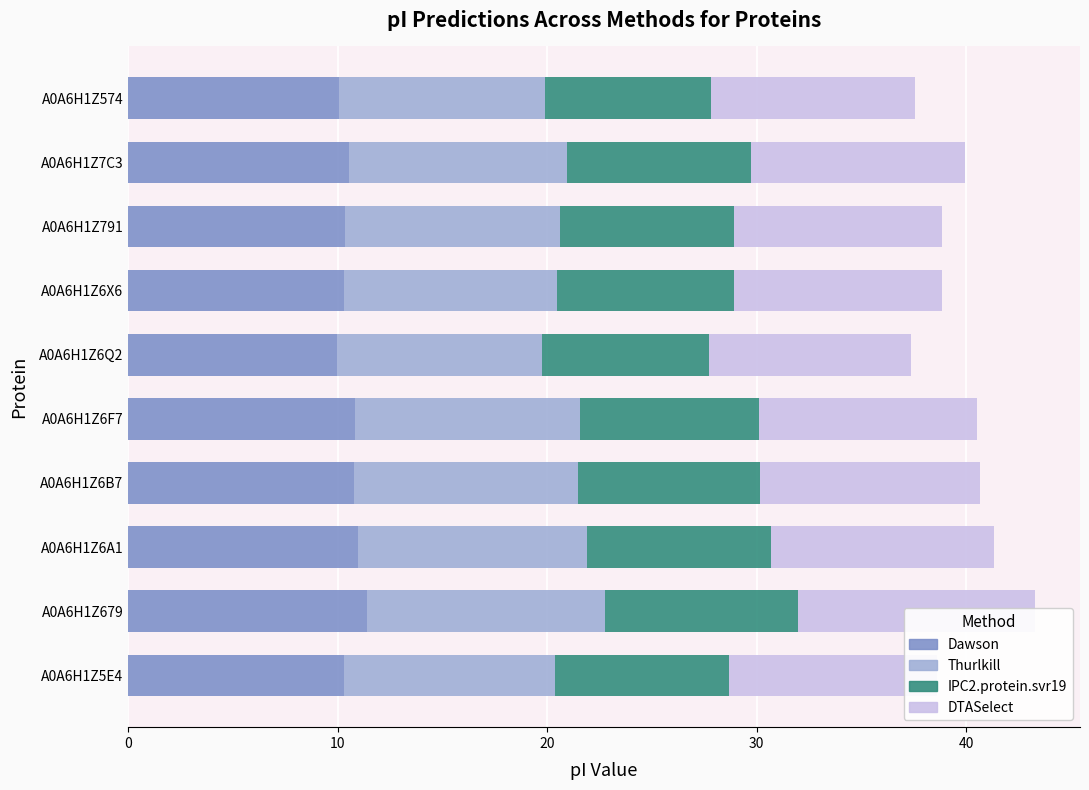

What is the minimum value for DTASelect?

9.6